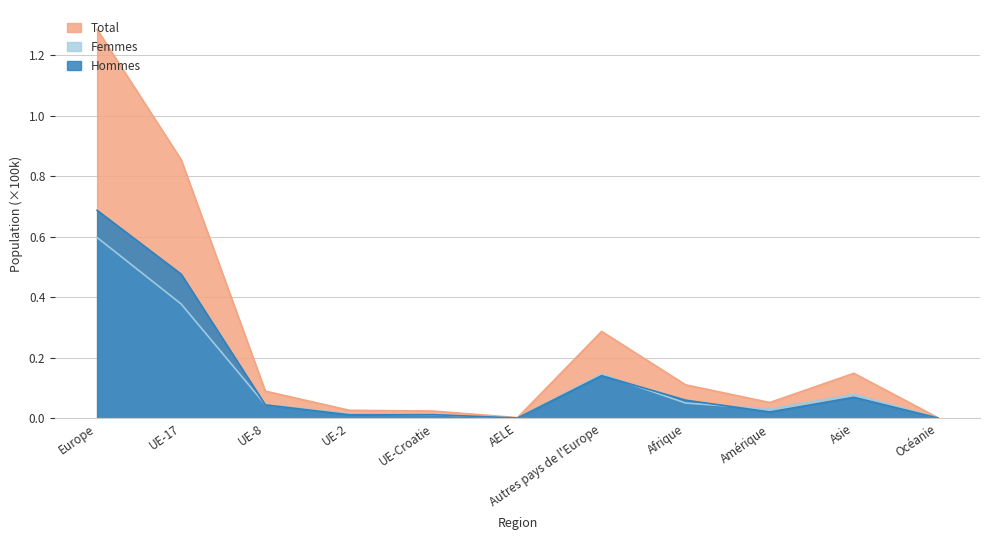

Which category has the lowest value in the Total series?

Océanie